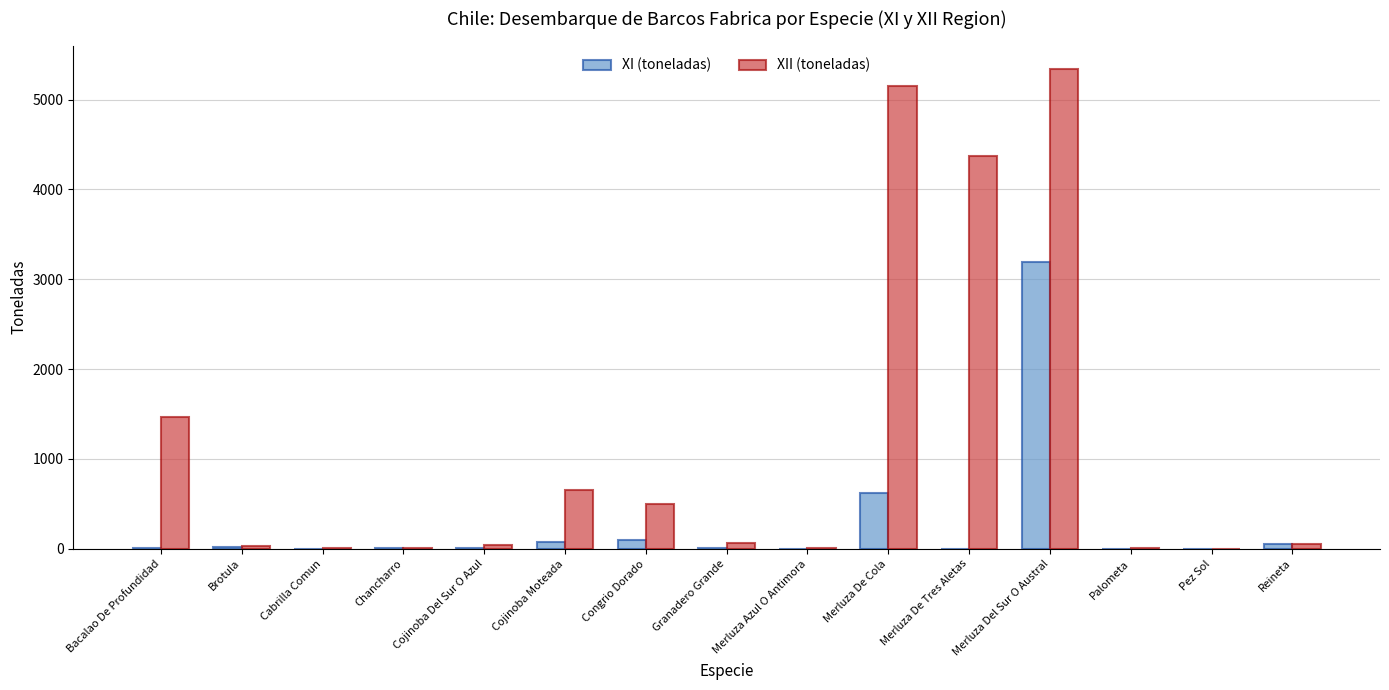

True or false: XII (toneladas) has a value of 495 at Congrio Dorado.

True